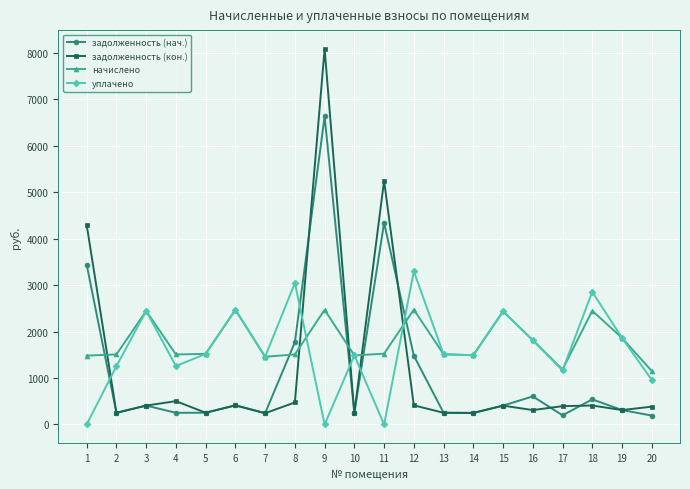

Where is the first local minimum for задолженность (кон.)?

2